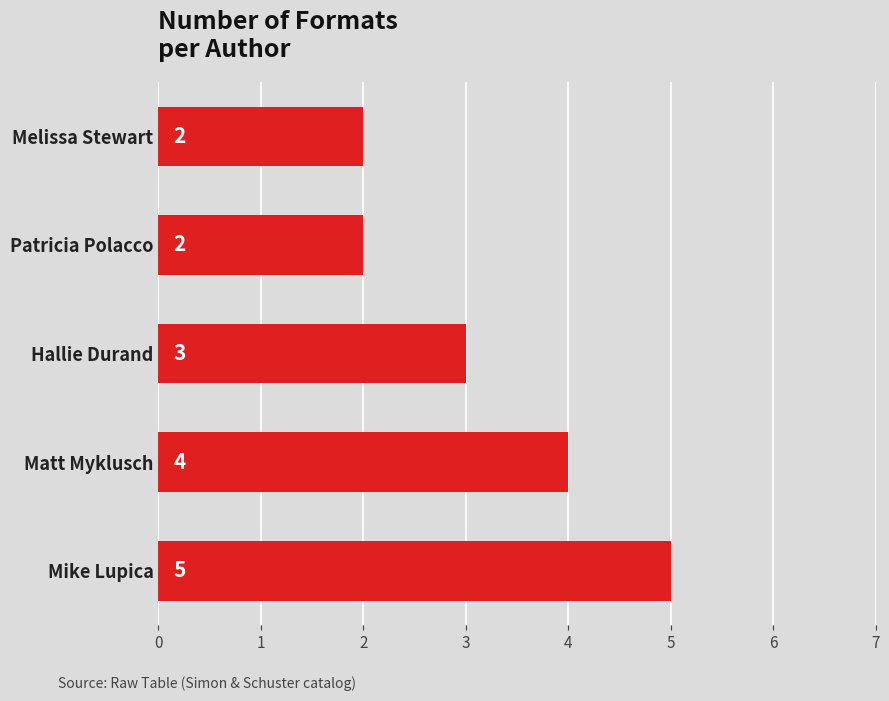

Where is the data nearest to the value 3?

Hallie Durand